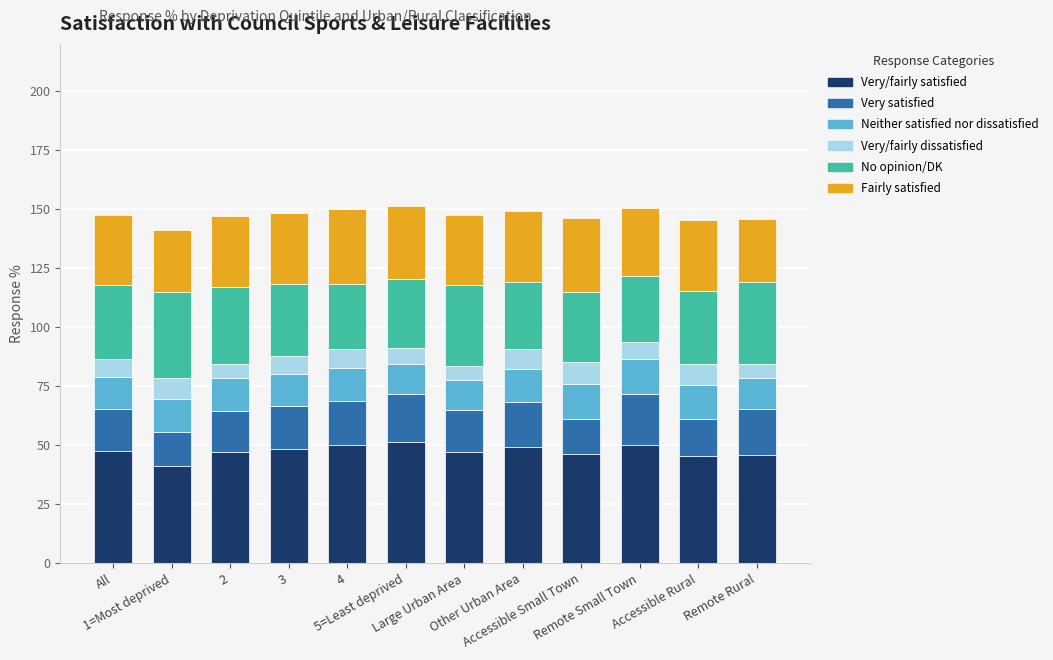

Count the number of categories in the chart.

12